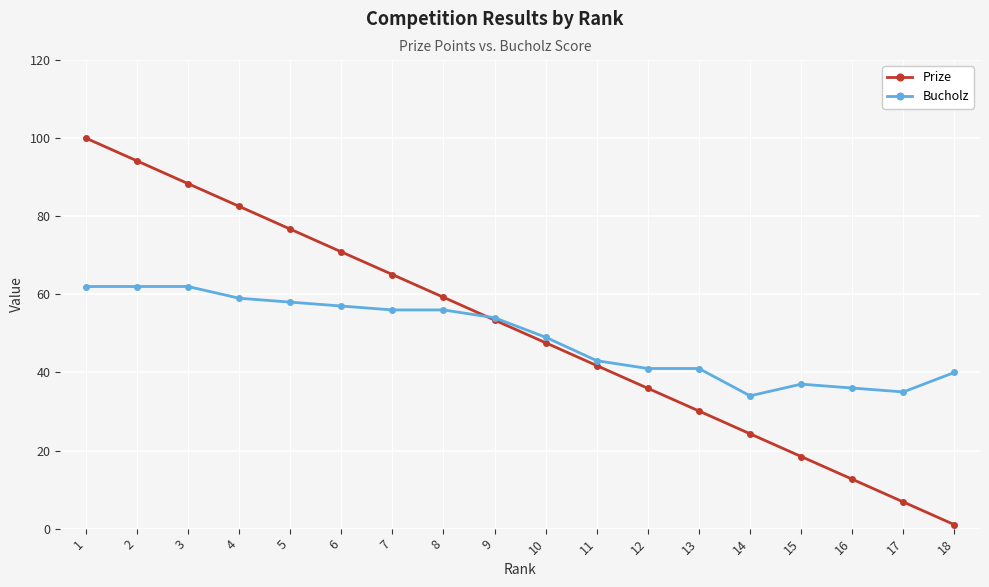

True or false: Bucholz has a value of 37.0 at 15.

True